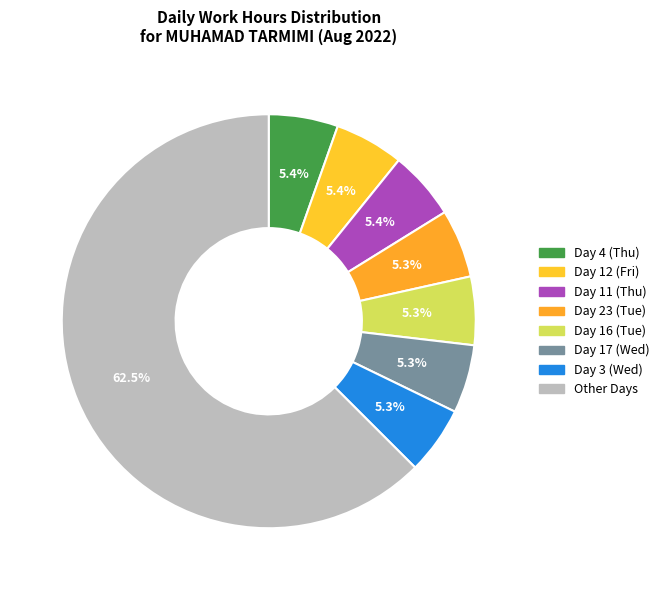

How many slices are in this pie chart?

8